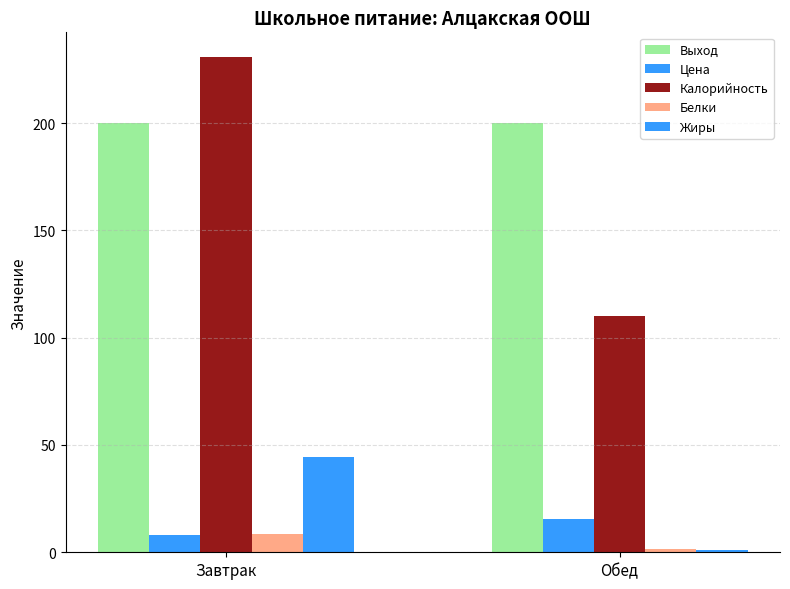

What is the label of the 1st bar from the right?

Обед